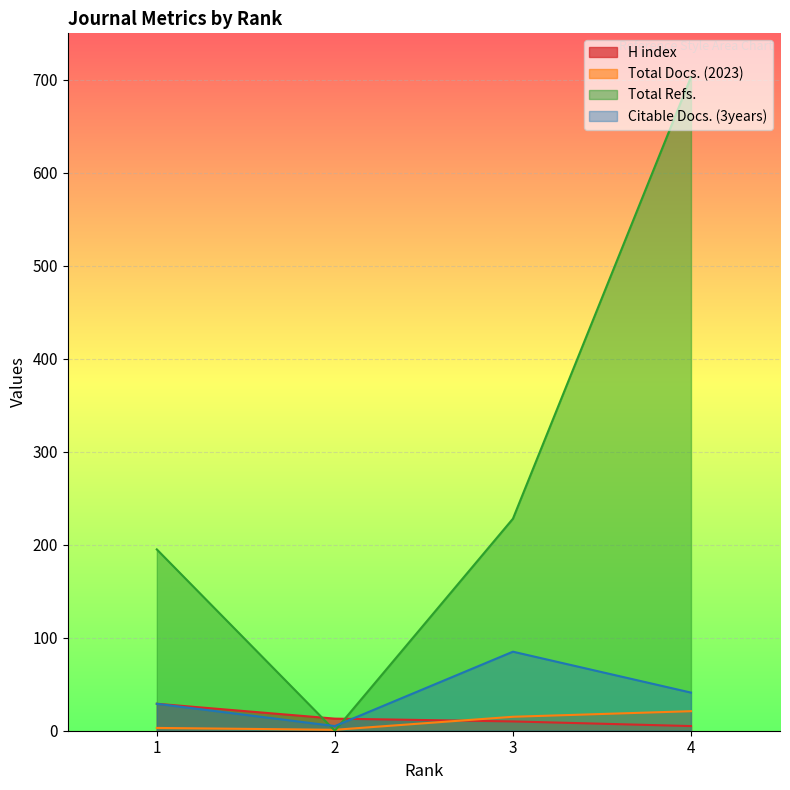

How many lines are shown in the chart?

4